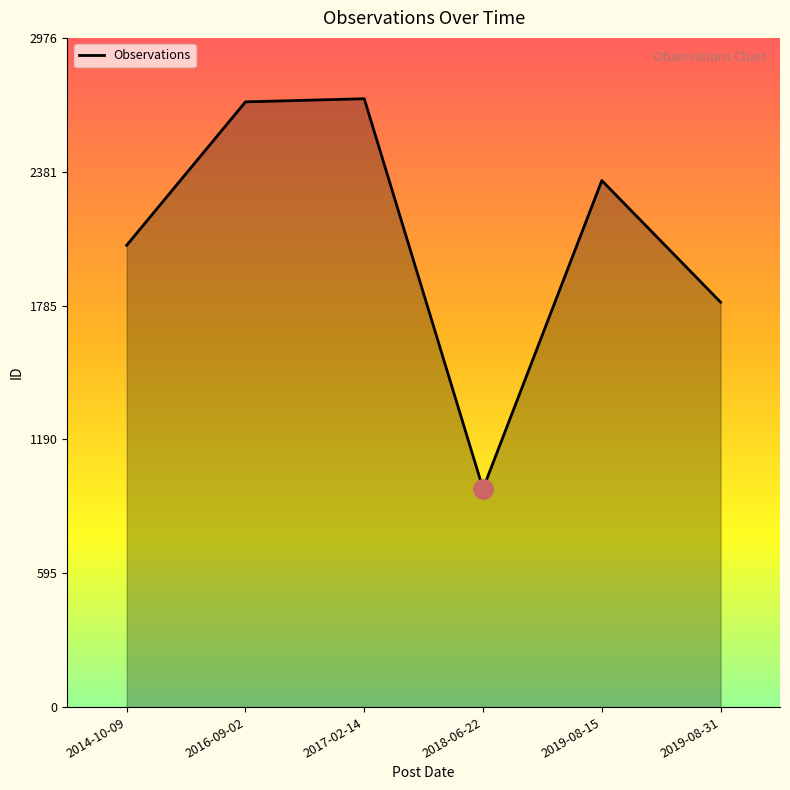

What is the difference between the maximum and minimum values?

1735